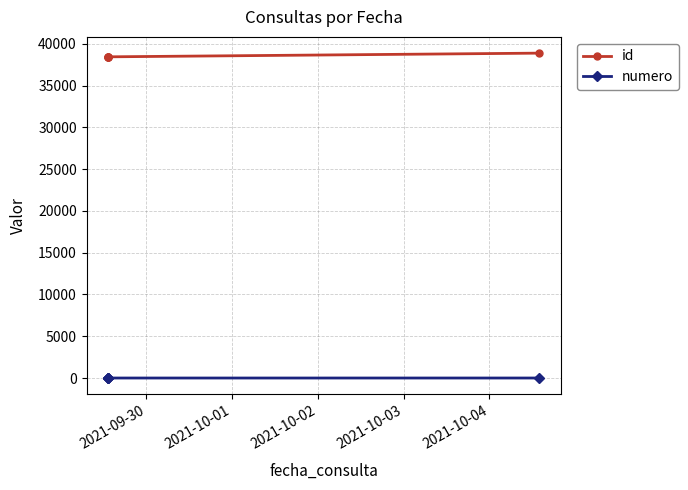

What is the average value of the numero series?

3